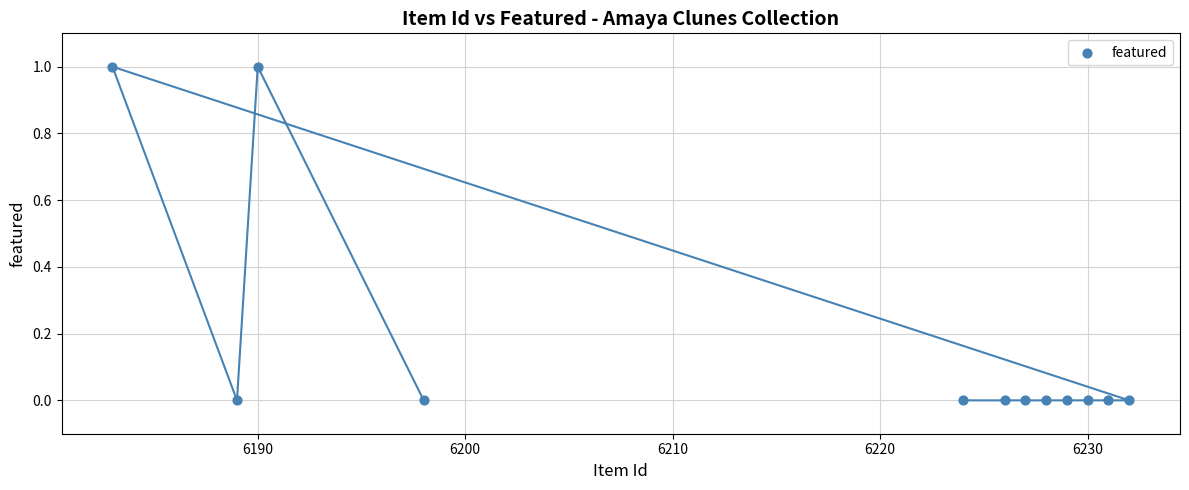

What is the average X value?

6216